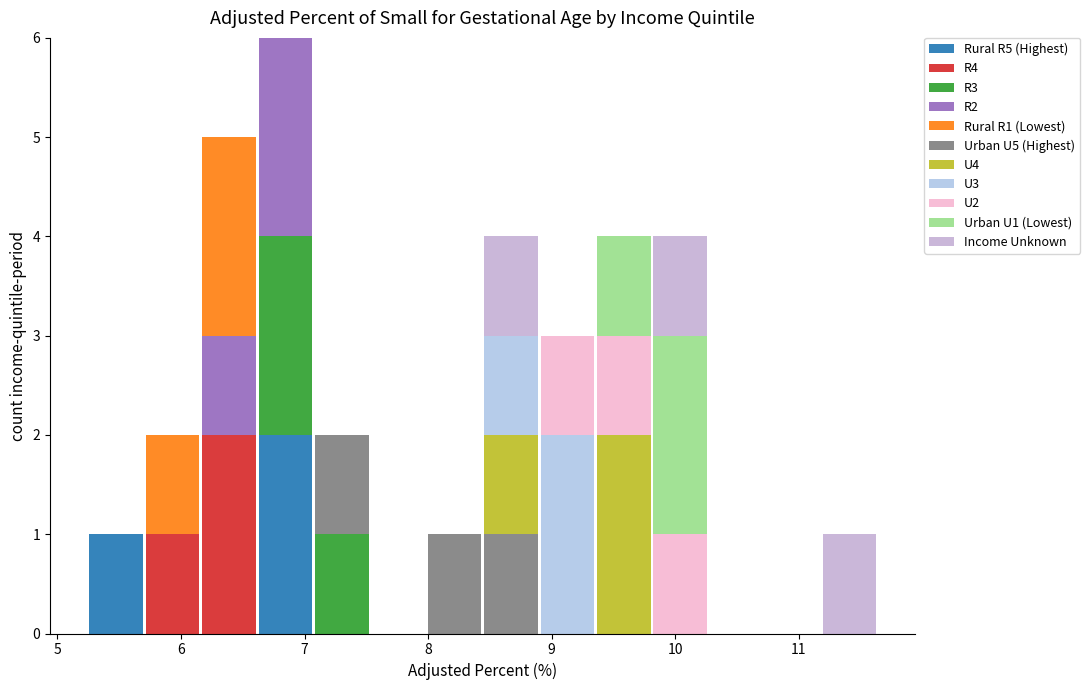

What is the total height of the stacked bar covering 7.1 to 7.5 on the x-axis? Neither the bar edges nor the heights are printed on the chart, so give them approximately, as read against the axes.

2